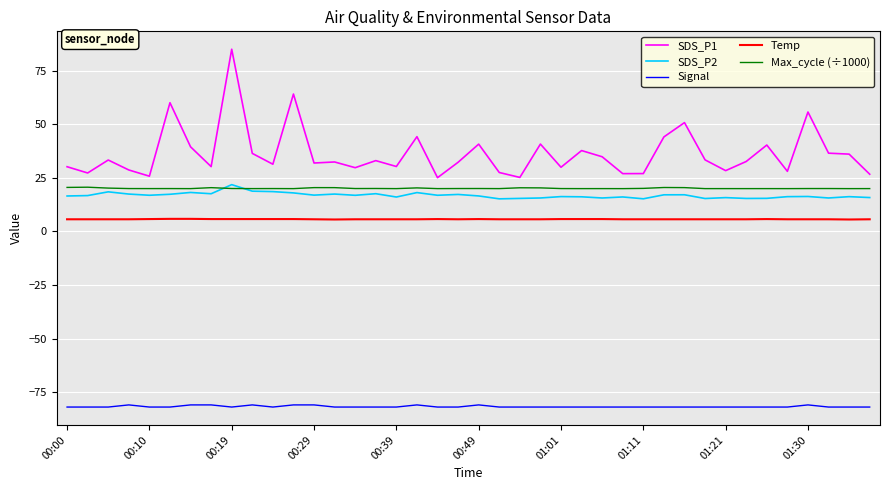

Which series has the widest spread of values?

SDS_P1